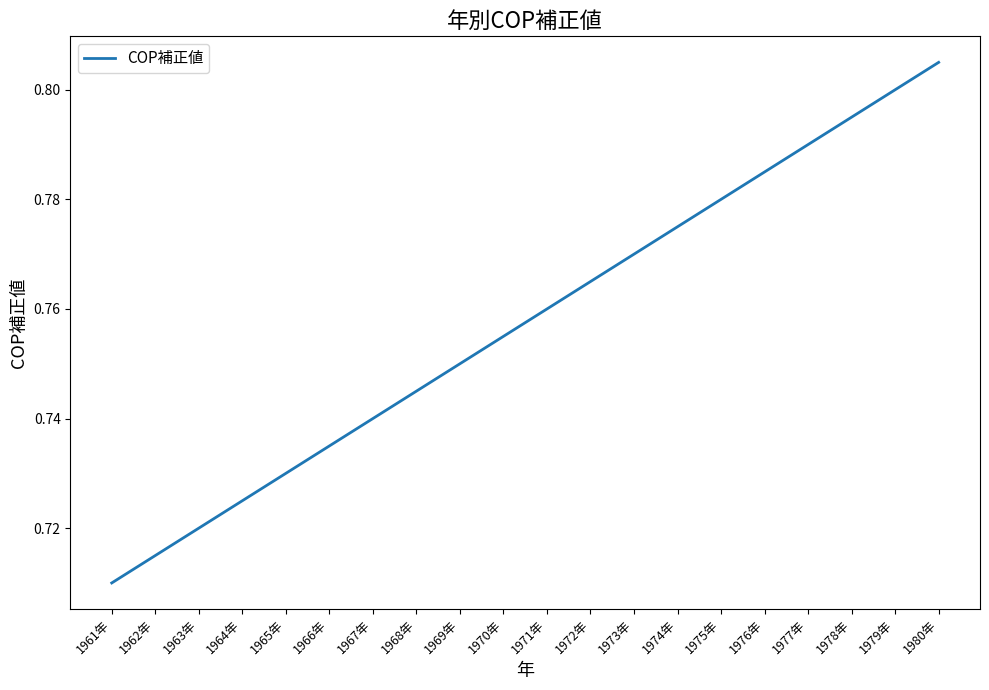

True or false: the data shows 0.5 at 1966年.

False